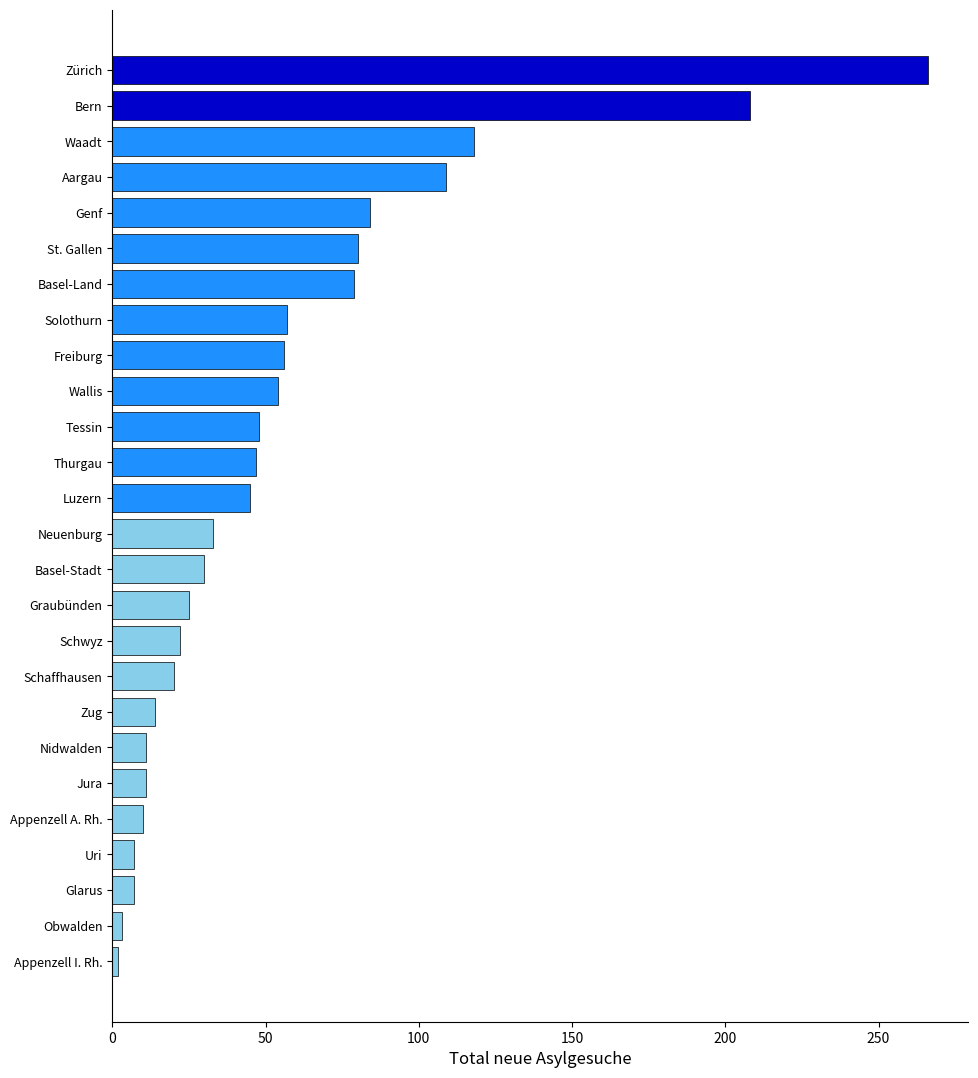

What is the difference between the maximum and minimum values?

264